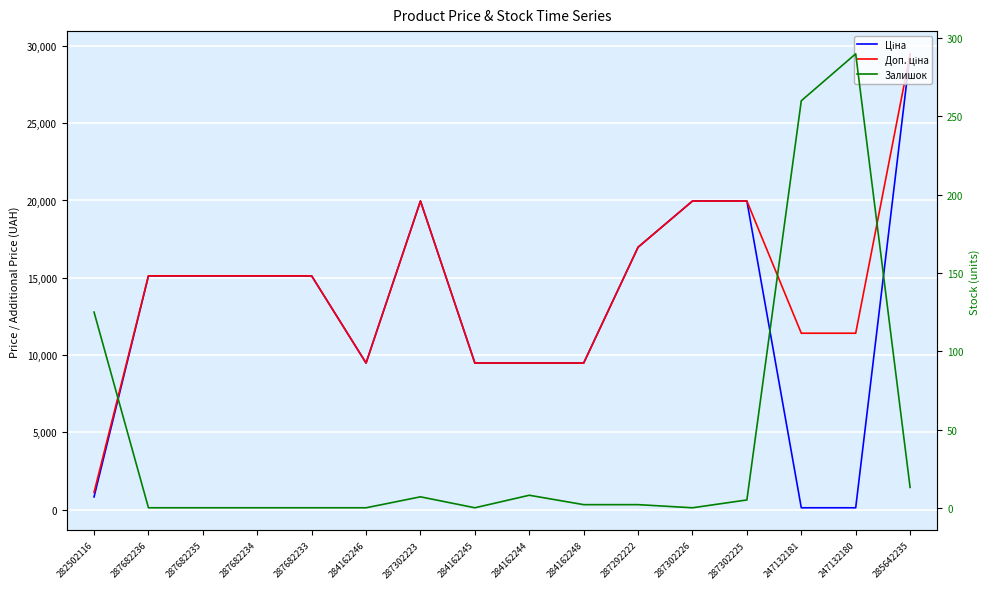

Between 284162244 and 284162248, which series saw the biggest shift?

Залишок